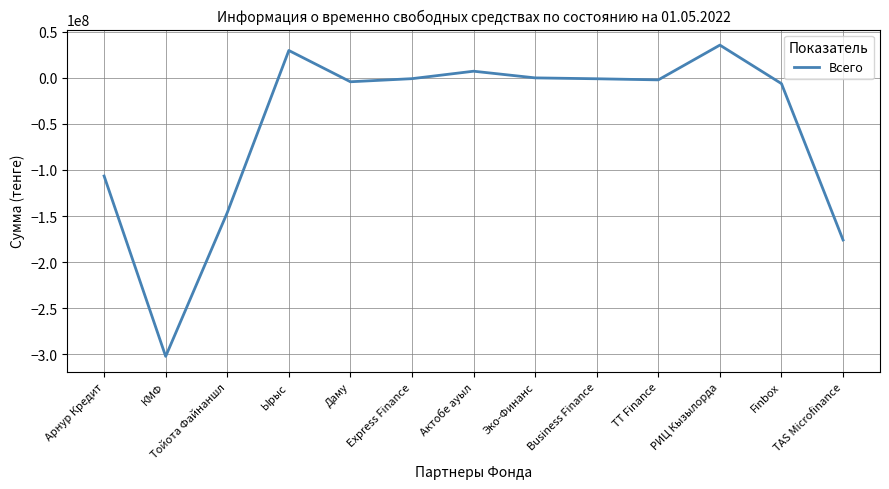

At which category does the data reach its first local peak?

Ырыс